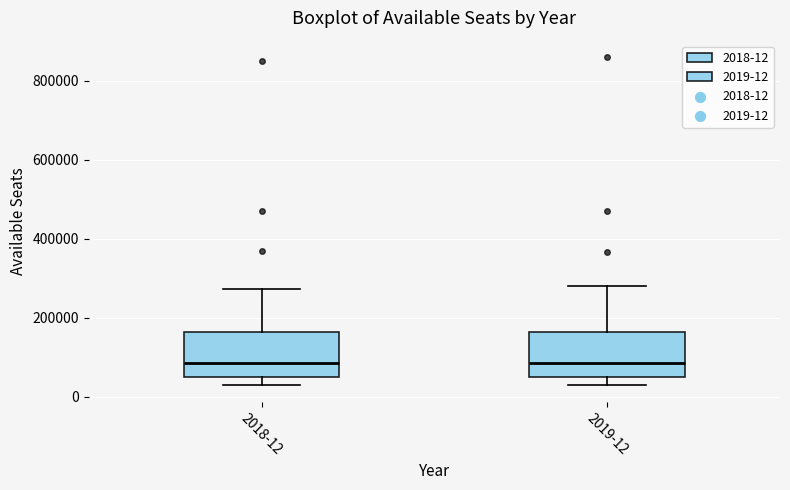

Reading left to right, read every box against the y-axis: the position of its median line, the range the box covers, and the ends of its whiskers. The values are not printed on the chart, so give them approximately, as read against the axis.

2018-12: median 80000, box 60000 to 160000, whiskers 40000 to 280000
2019-12: median 80000, box 60000 to 160000, whiskers 20000 to 280000